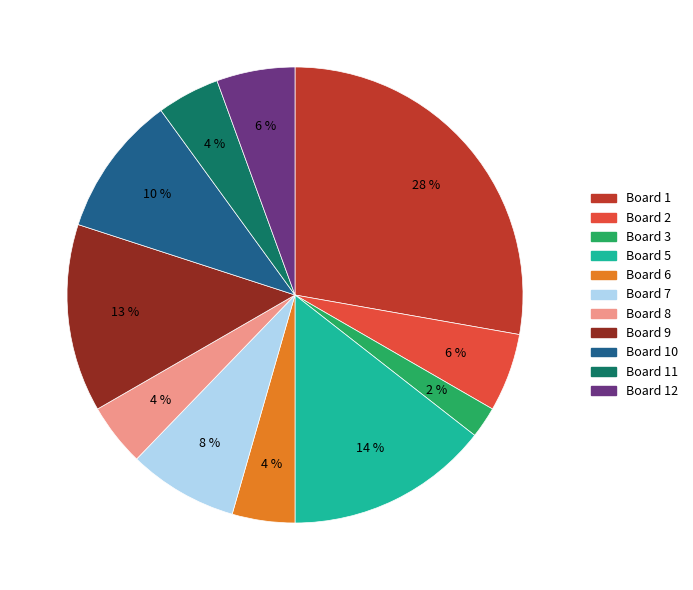

To the nearest percent, what is the difference between the largest and smallest slice percentages?

26%